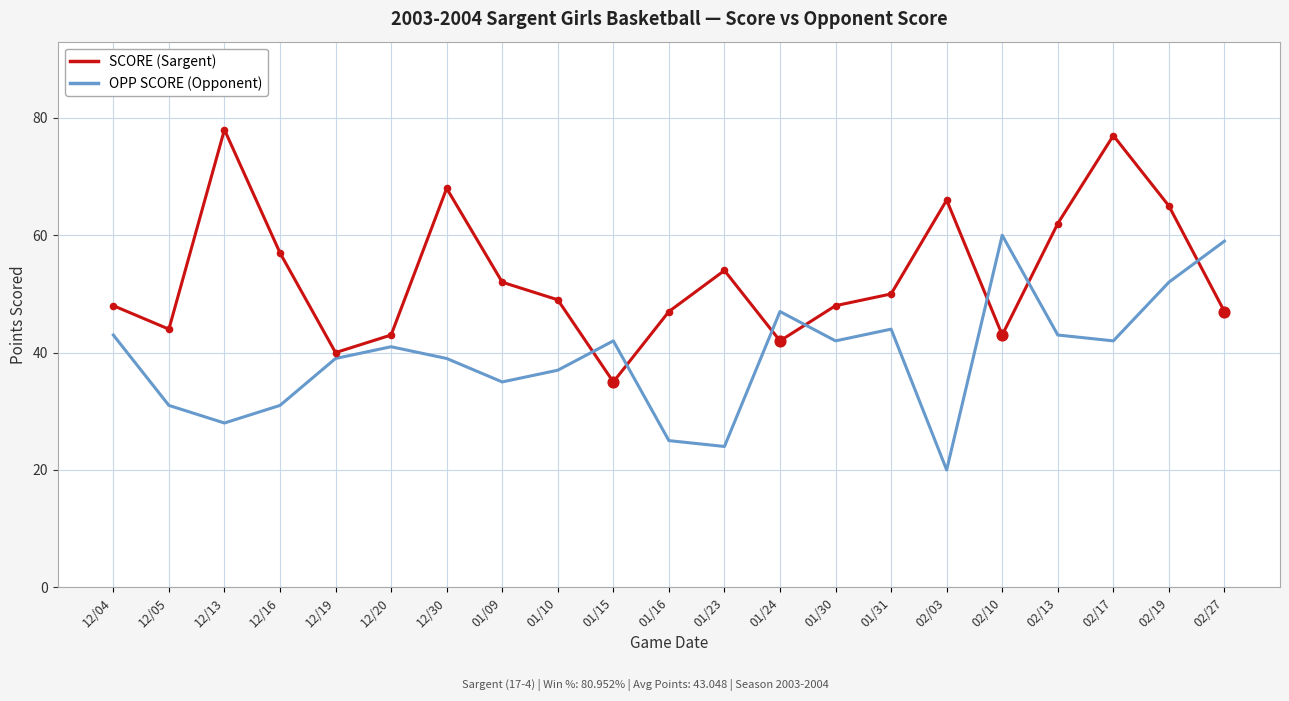

What is the total value across all series at 01/30?

90